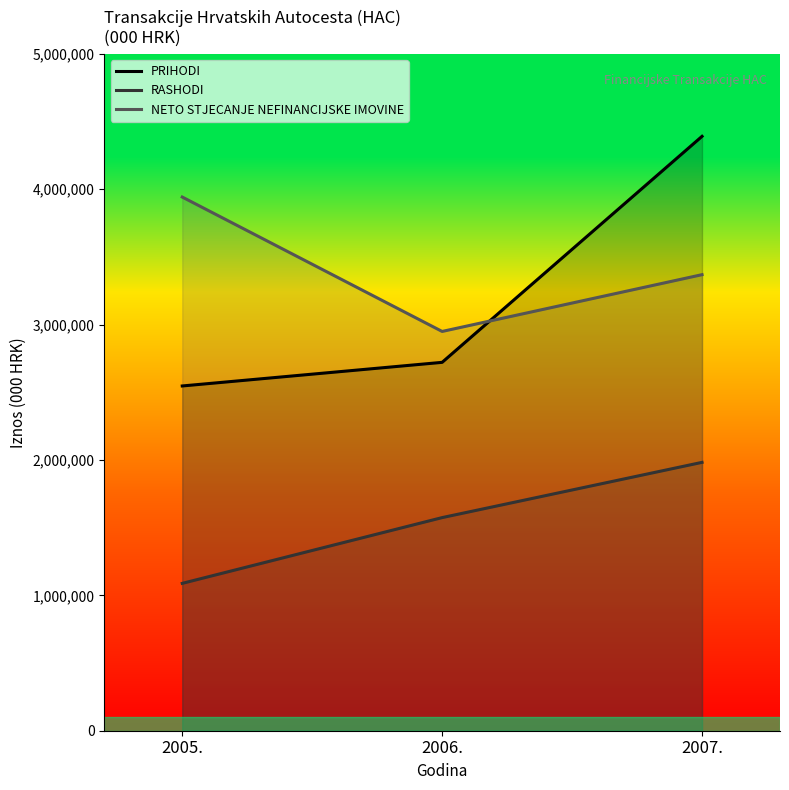

Is it true that NETO STJECANJE NEFINANCIJSKE IMOVINE equals 5073752 at 2006.?

False